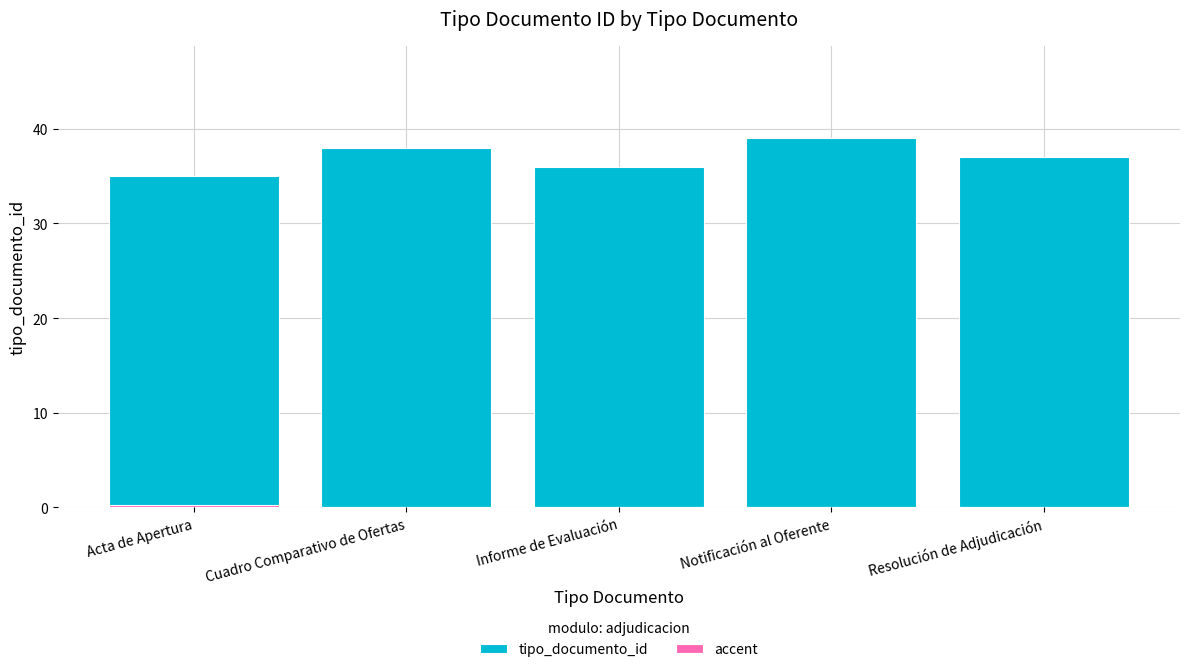

The accent series shows 0.0 at Resolución de Adjudicación. True or false?

True